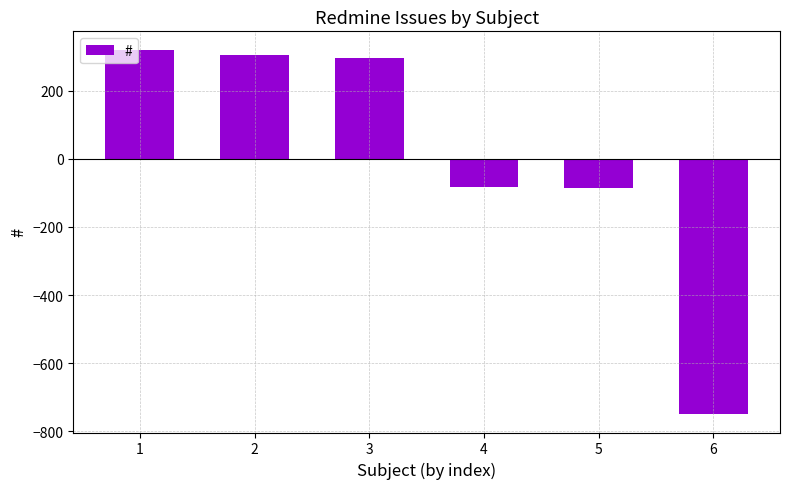

What is the greatest value displayed?

320.2